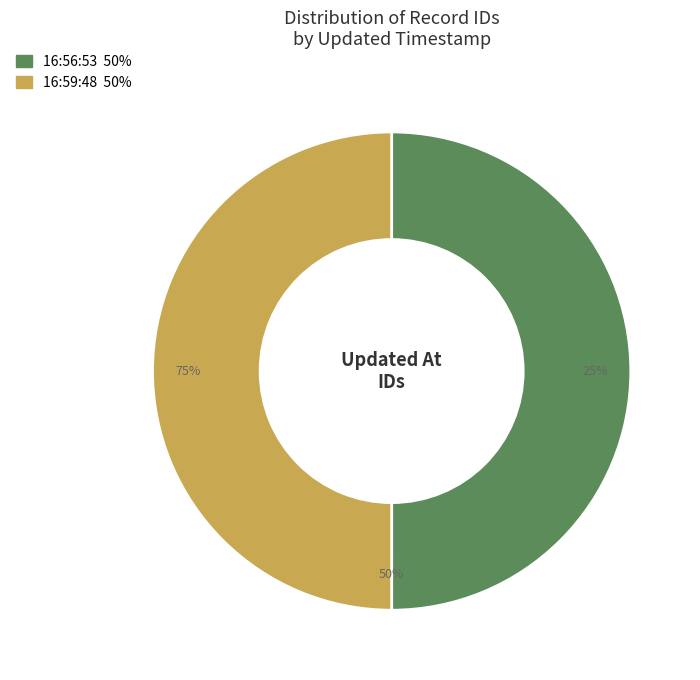

How many slices are in this pie chart?

2